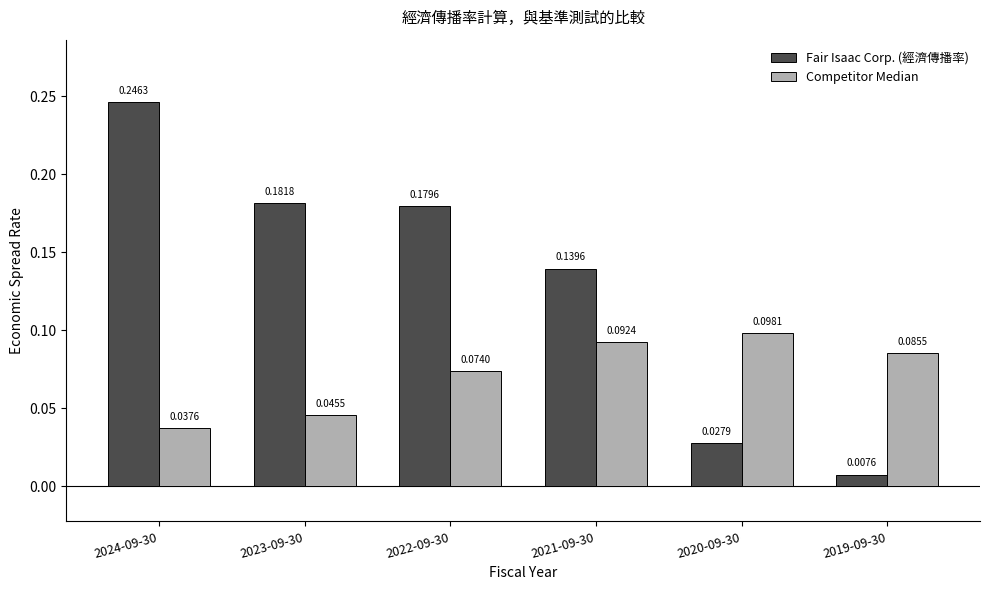

List the series in order of their peak value, highest first.

Fair Isaac Corp. (經濟傳播率), Competitor Median